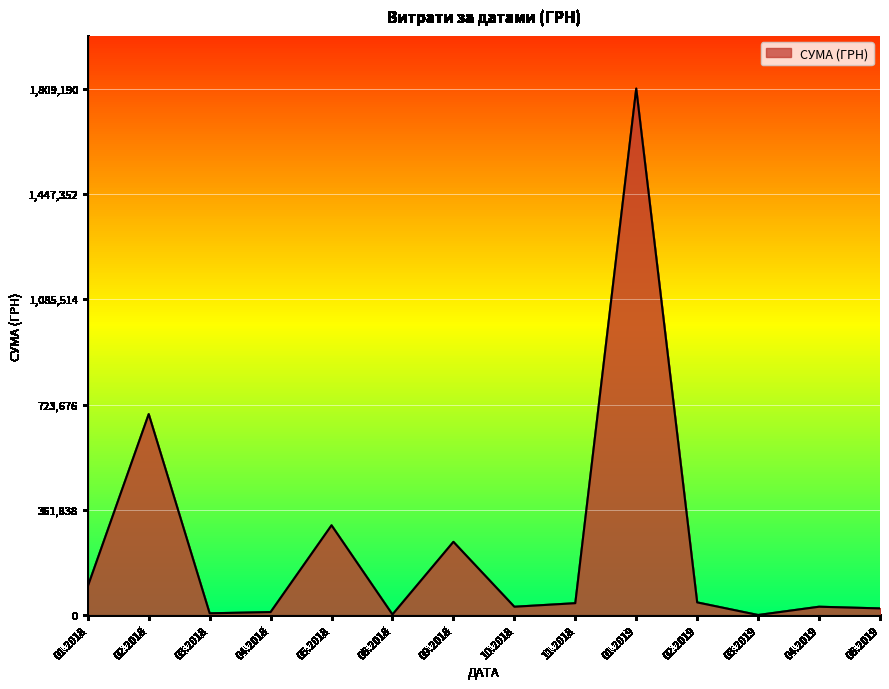

At which category does the chart reach its peak across all series?

01.2019